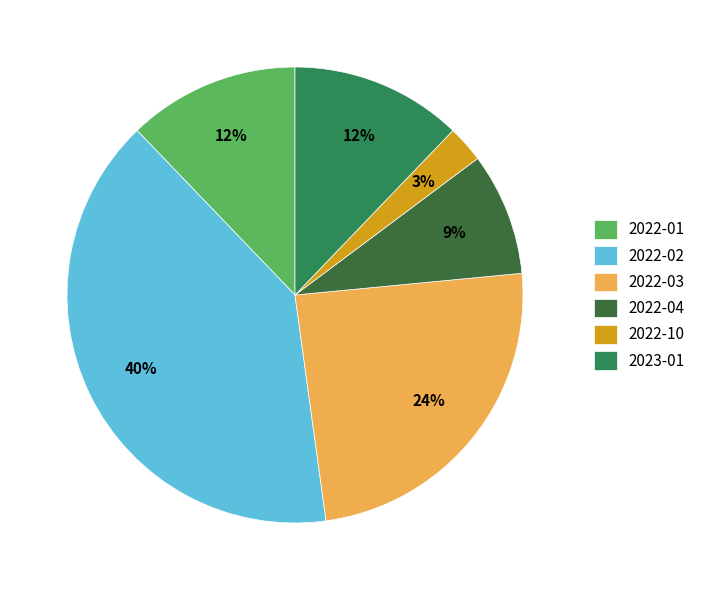

Which category has the smallest portion of the pie?

2022-10